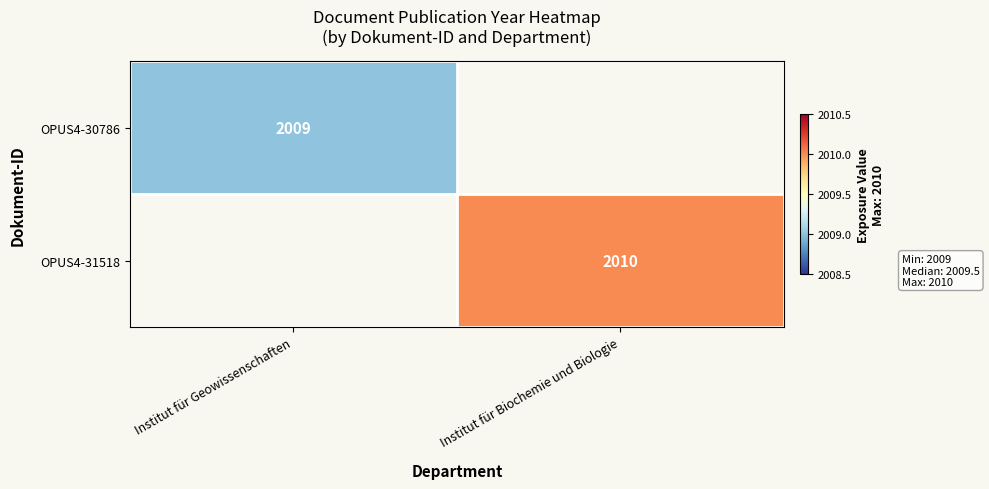

True or false: OPUS4-30786 has a value of 2009 at Institut für Geowissenschaften.

True